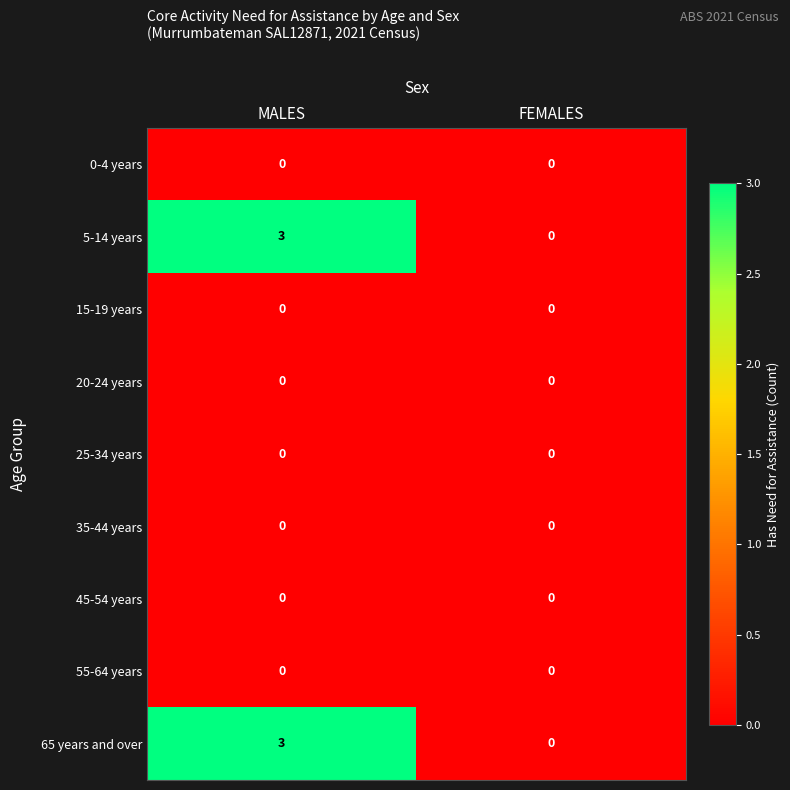

What is the spread (max minus min) of values at MALES?

3